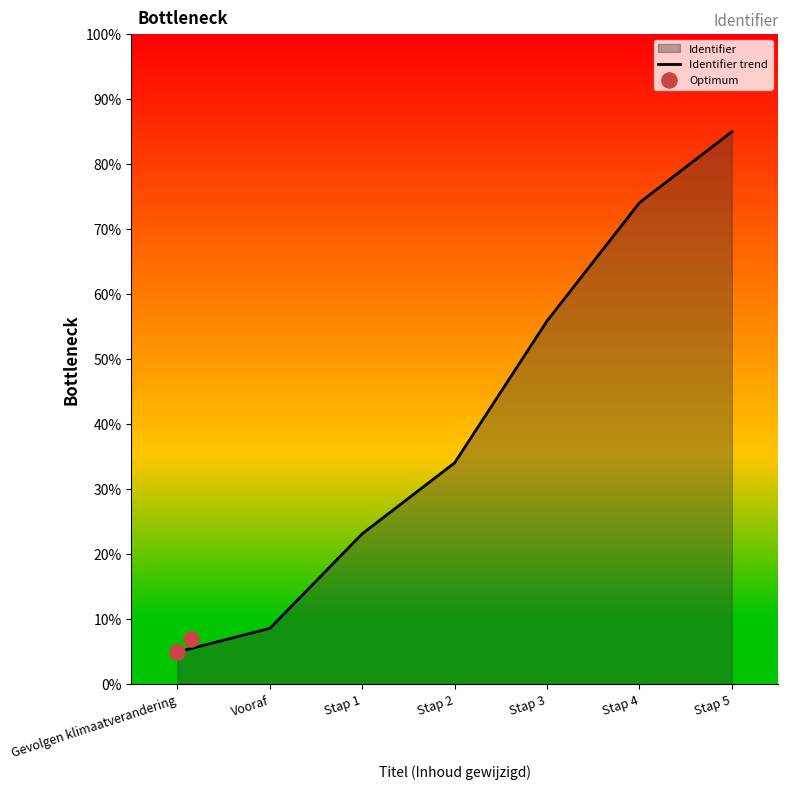

What is the change in value from Vooraf to Stap 1?

+14.5